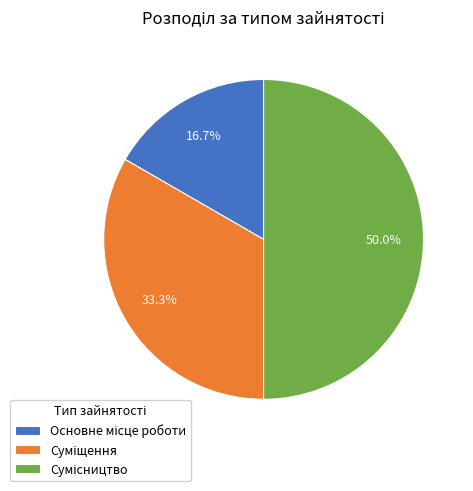

Is there a majority slice in this chart?

No